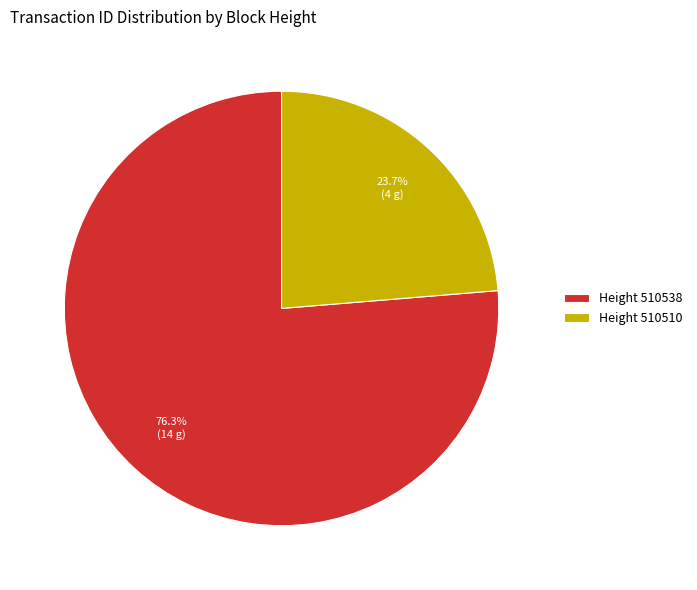

Which category has the smallest portion of the pie?

Height 510510